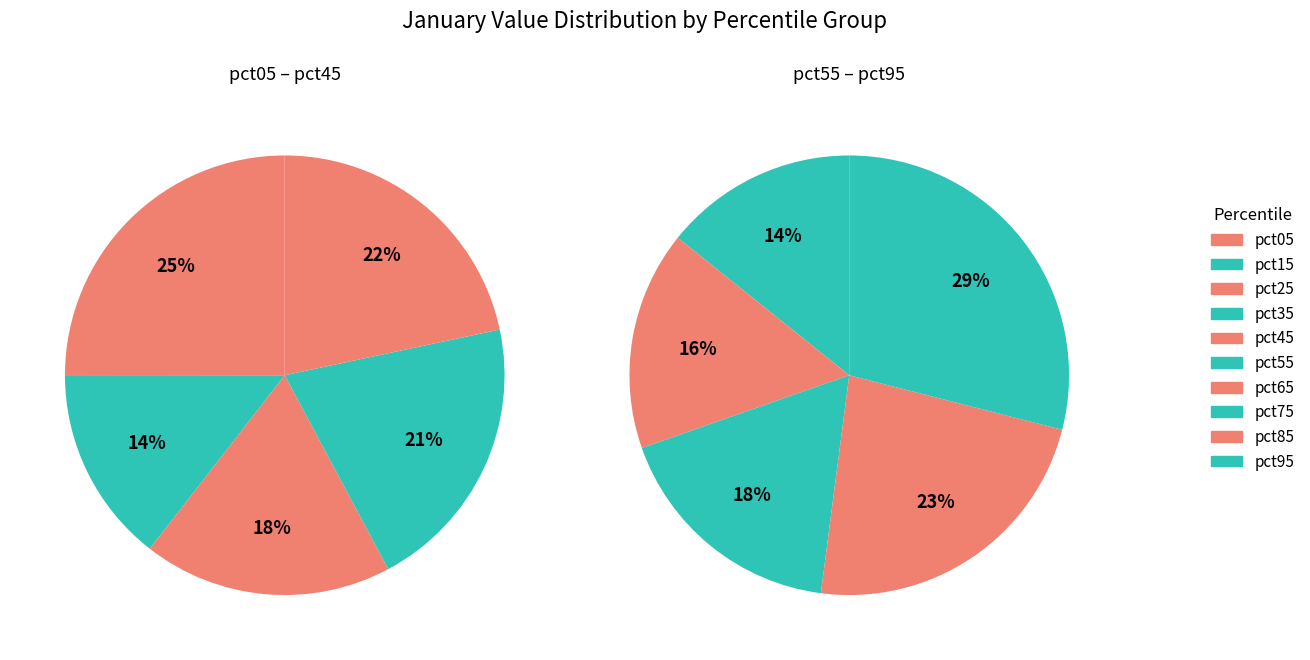

The pct25 slice represents 1% of the pie. True or false?

False